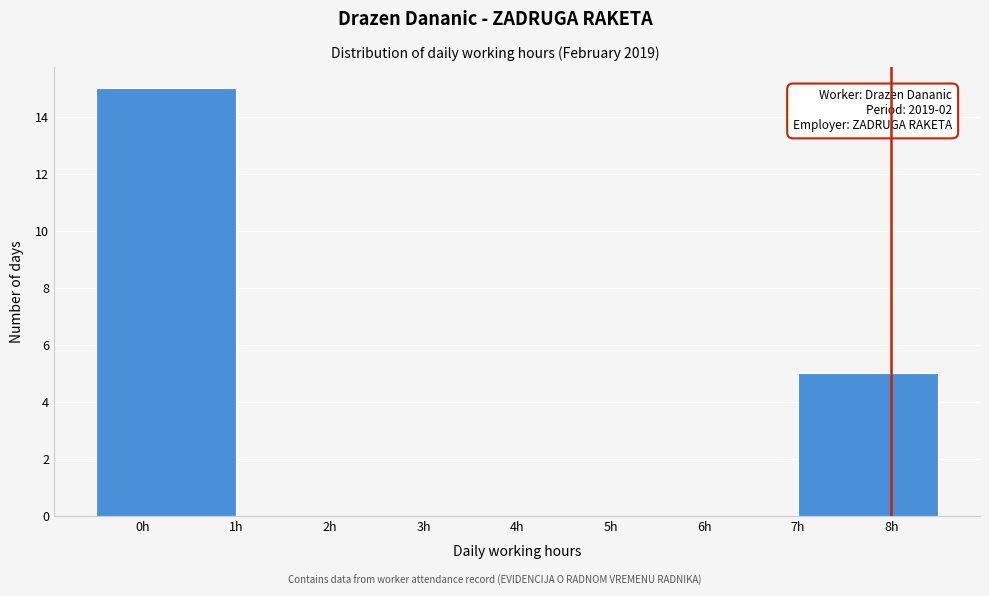

Which range on the x-axis has the tallest bar?

-0.5 to 1.0